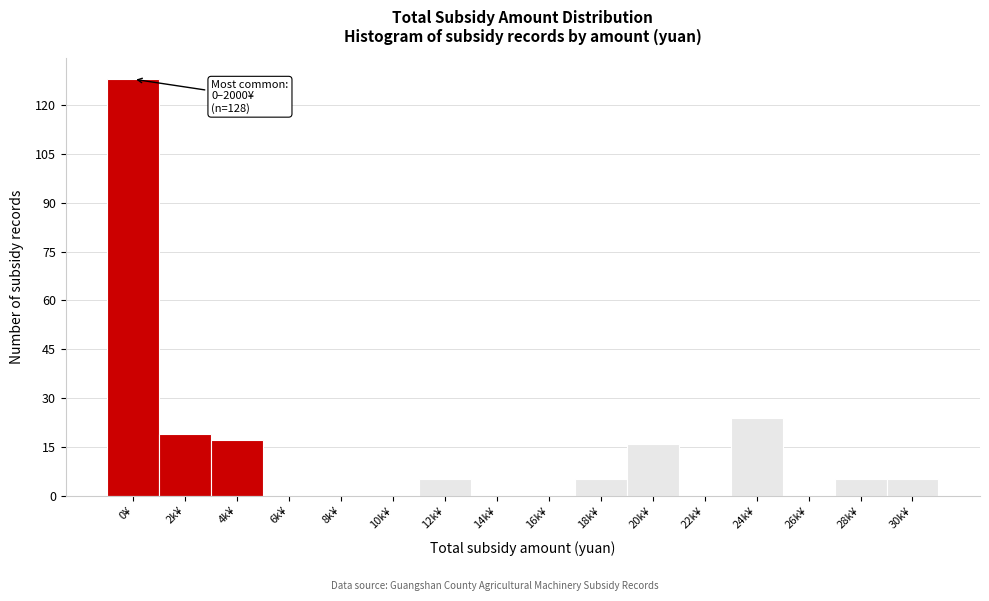

Reading right to left, extract all data points from this chart.

30k¥=5	28k¥=5	26k¥=0	24k¥=24	22k¥=0	20k¥=16	18k¥=5	16k¥=0	14k¥=0	12k¥=5	10k¥=0	8k¥=0	6k¥=0	4k¥=17	2k¥=19	0¥=128